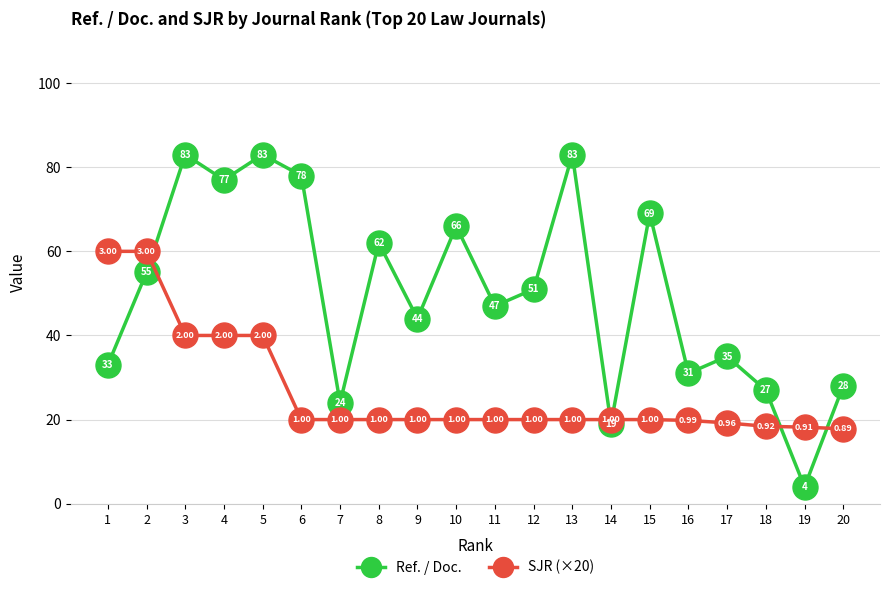

Read the SJR (×20) value at 14.

20.0